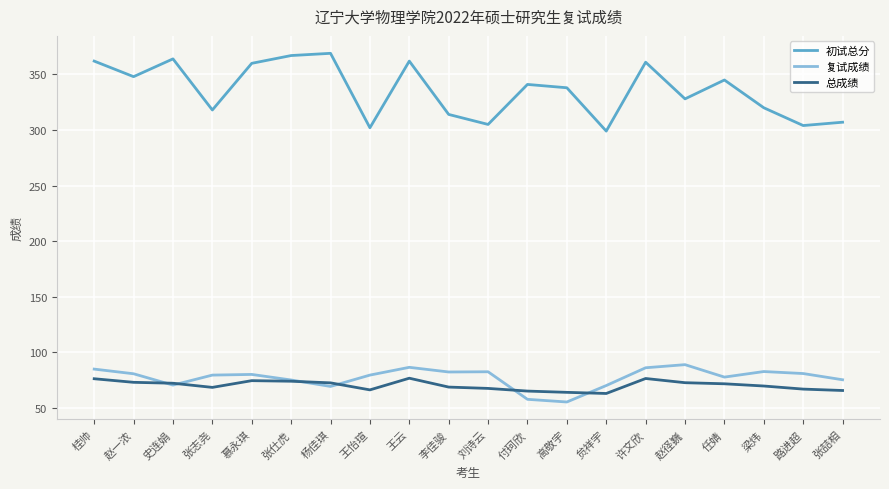

True or false: 复试成绩 and 初试总分 intersect in this chart.

False